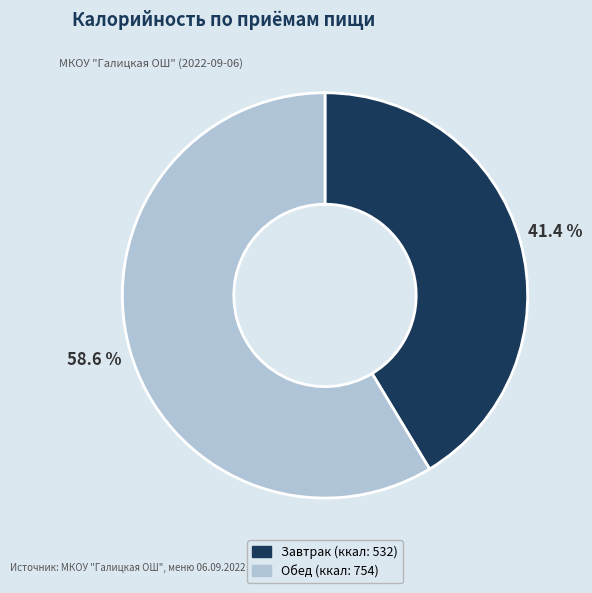

Approximately how many times larger is the value at Завтрак compared to Обед?

0.7